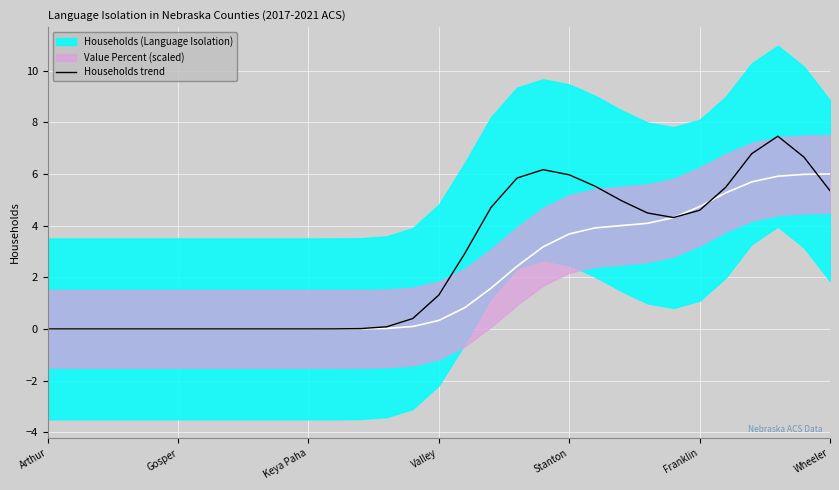

What is the maximum value for Households trend?

7.5